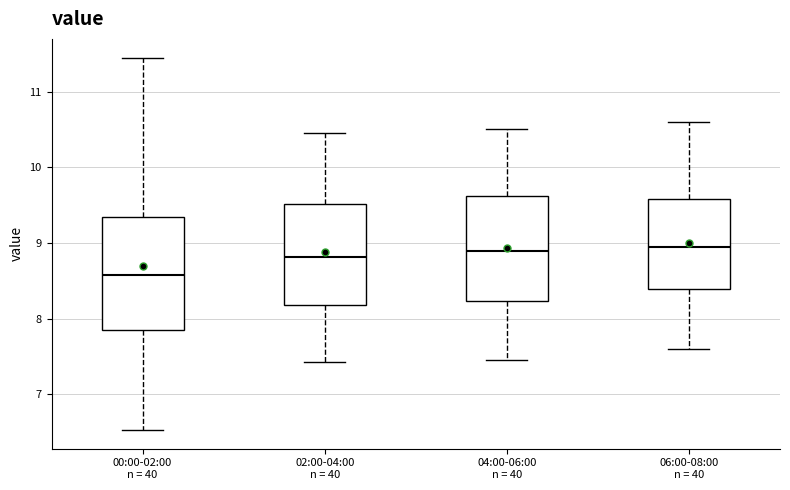

Which box has the lowest median line?

00:00-02:00 n = 40